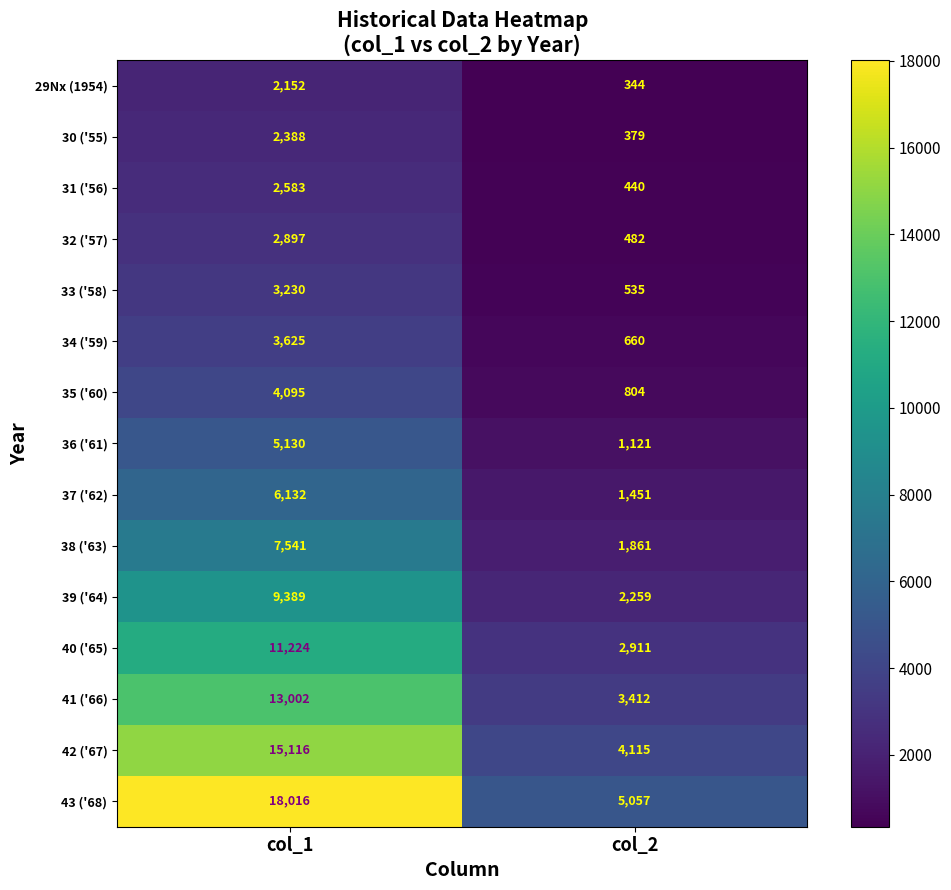

Reading left to right, extract all data points from this chart.

29Nx (1954): 2152	344
30 ('55): 2388	379
31 ('56): 2583	440
32 ('57): 2897	482
33 ('58): 3230	535
34 ('59): 3625	660
35 ('60): 4095	804
36 ('61): 5130	1121
37 ('62): 6132	1451
38 ('63): 7541	1861
39 ('64): 9389	2259
40 ('65): 11224	2911
41 ('66): 13002	3412
42 ('67): 15116	4115
43 ('68): 18016	5057